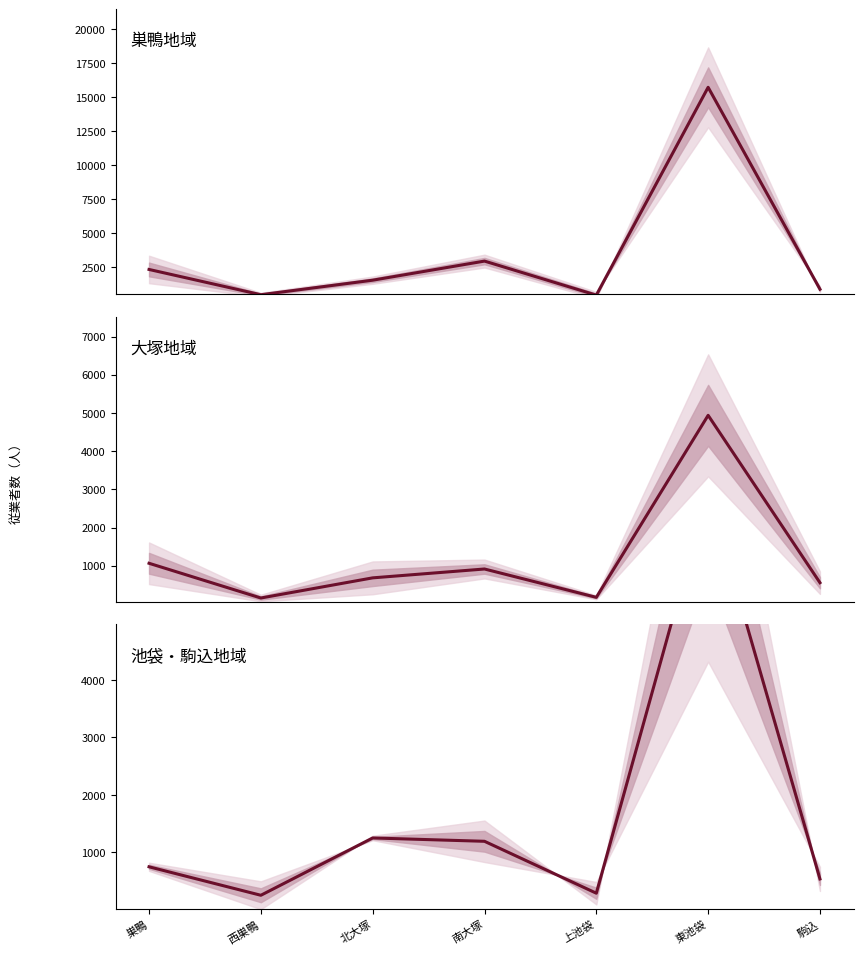

True or false: サービス業 中央値 has more than 1 interior local peaks.

True